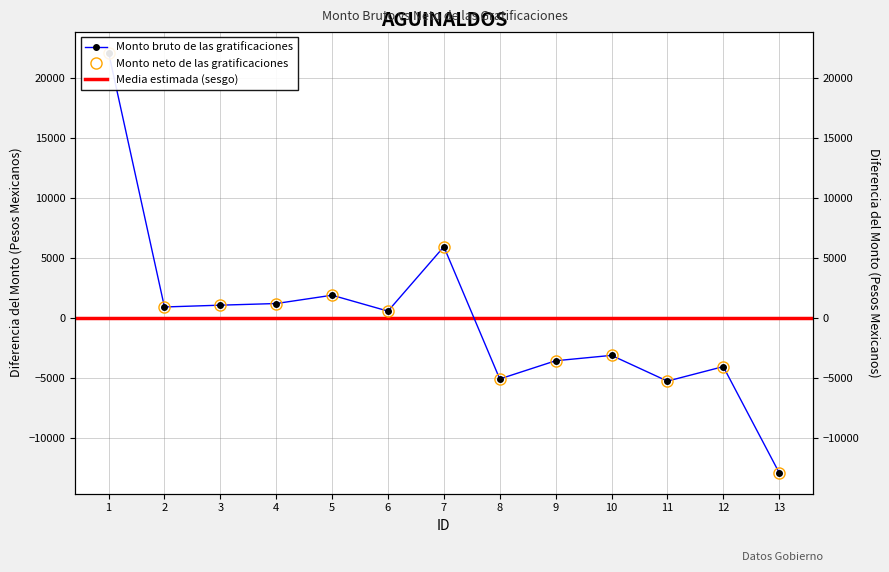

How many lines are shown in the chart?

2